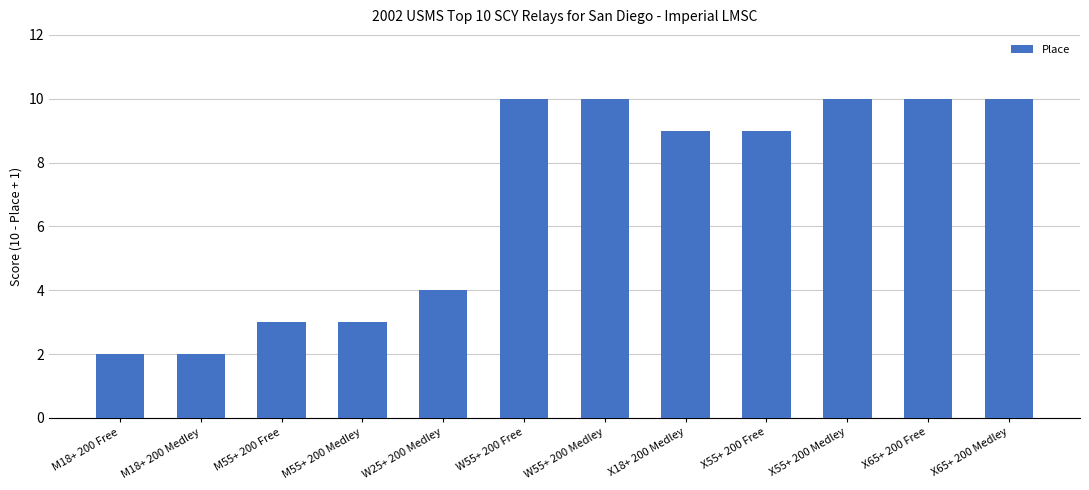

How many categories are shown in the chart?

12